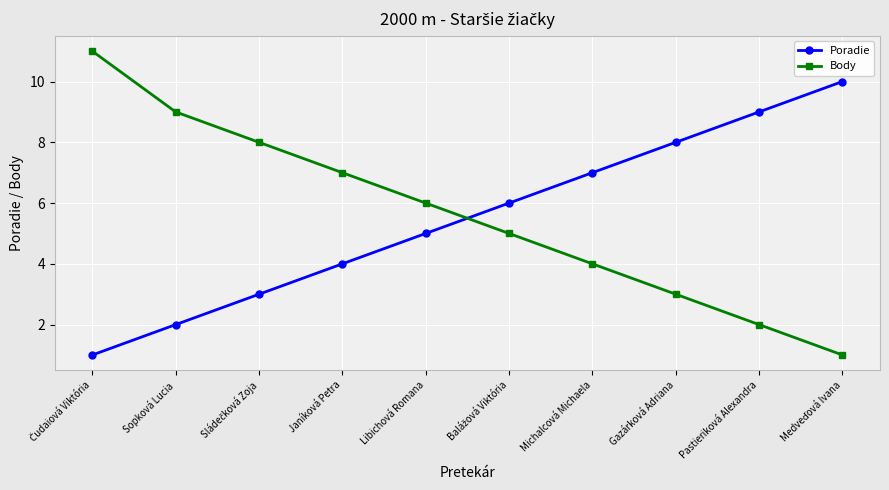

What is the label of the 7th point from the right?

Janíková Petra